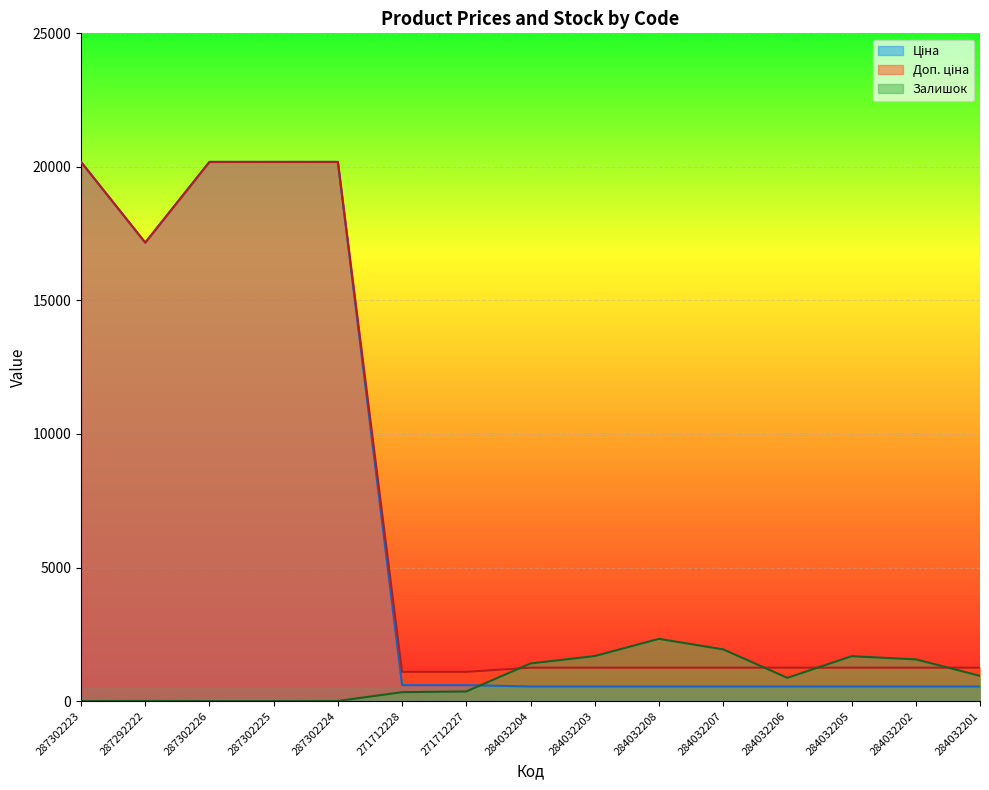

What is the label of the 11th point from the right?

287302224